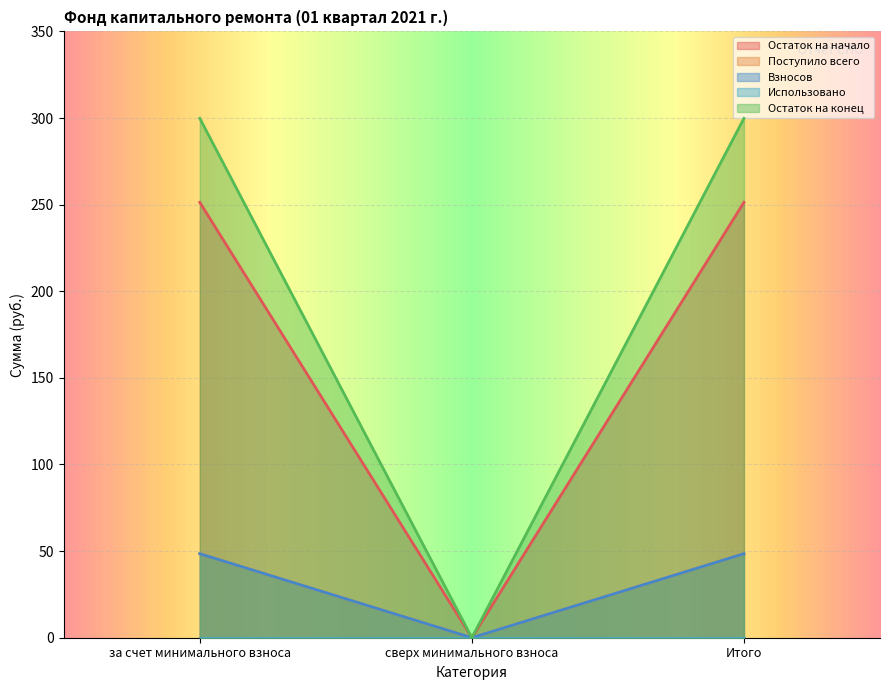

Is it true that Остаток на конец equals 20.9 at за счет минимального взноса?

False